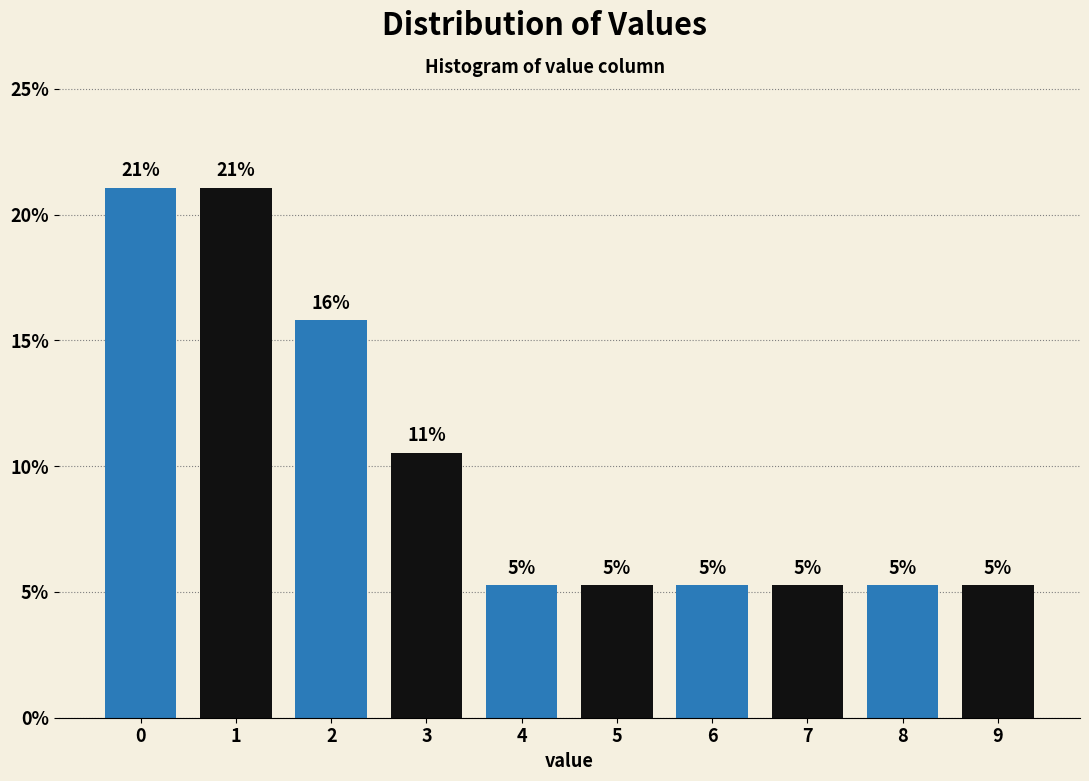

How many bars are there in total?

10